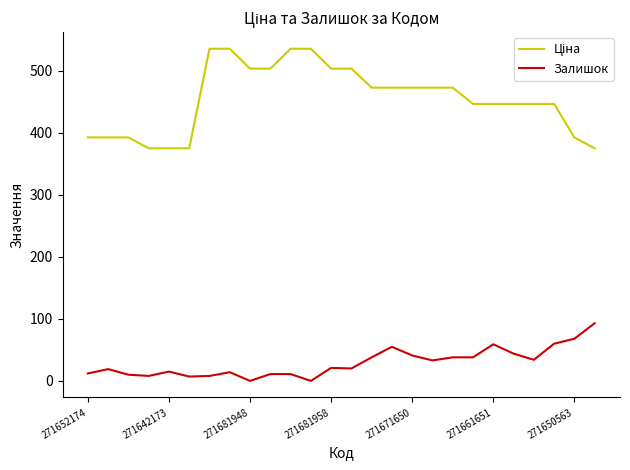

What is the maximum value for Залишок?

93.0